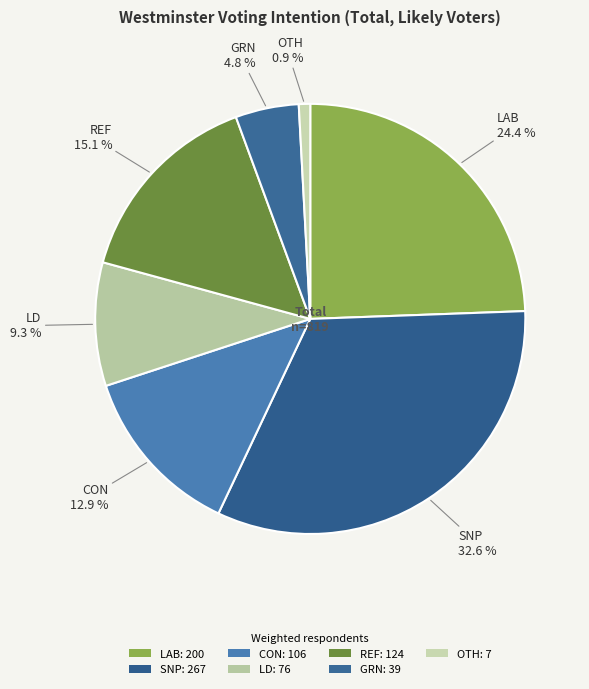

Combined, do SNP and CON account for over 50%?

No